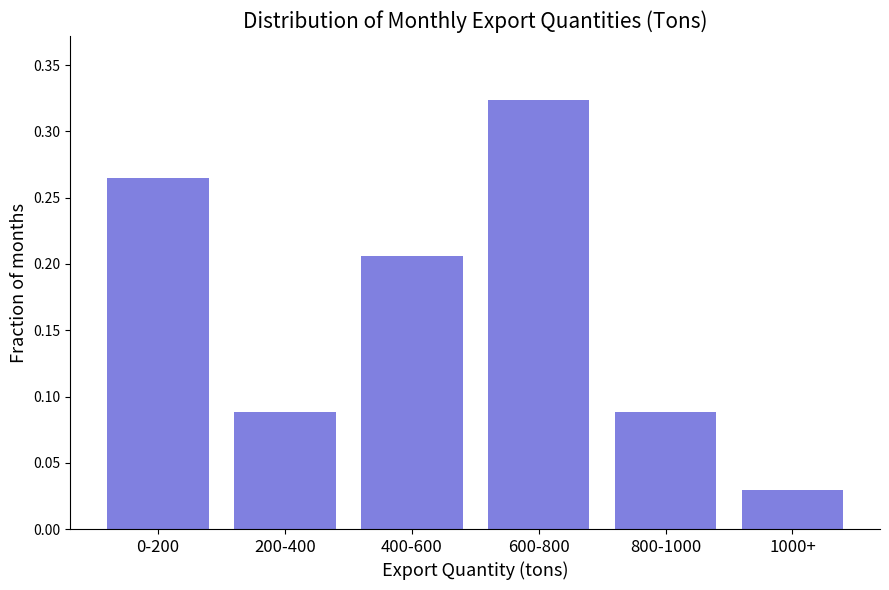

What is the label of the 1st bar from the right?

1000+